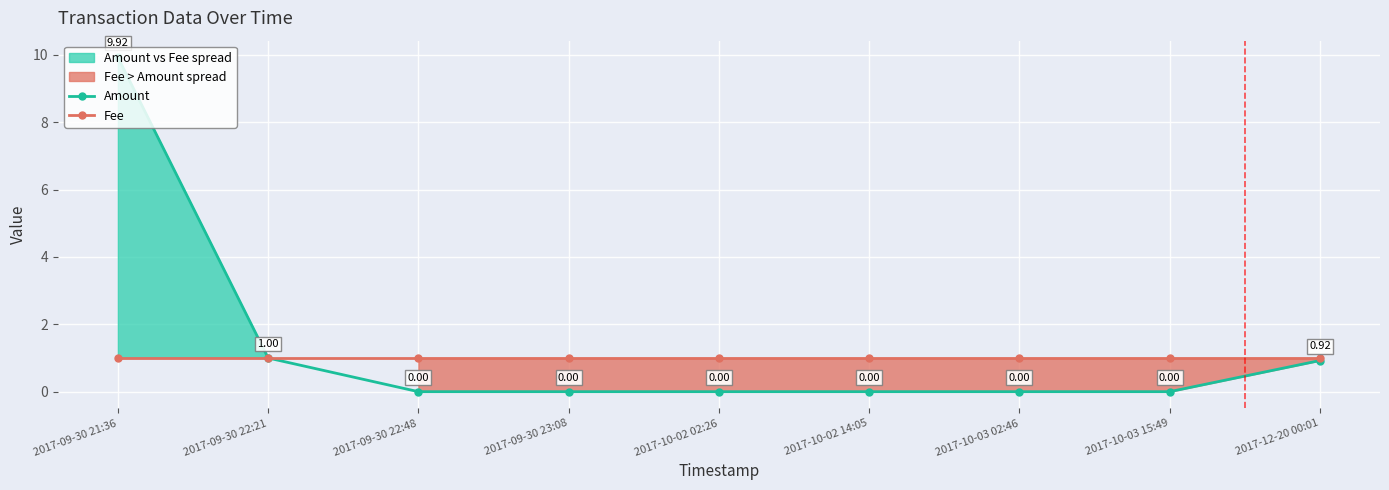

True or false: Amount has more than 0 interior local peaks.

False